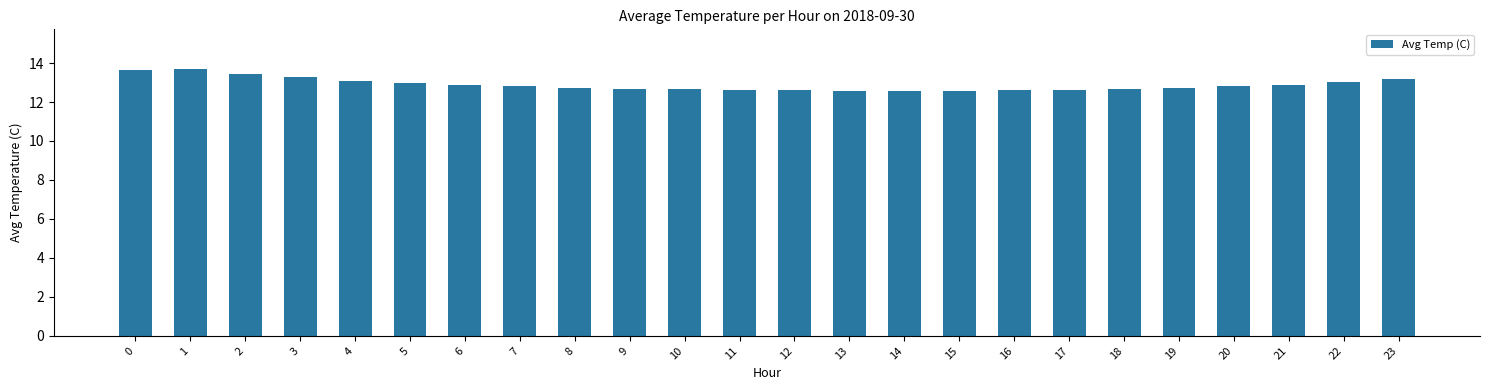

Does the chart contain stacked bars?

No